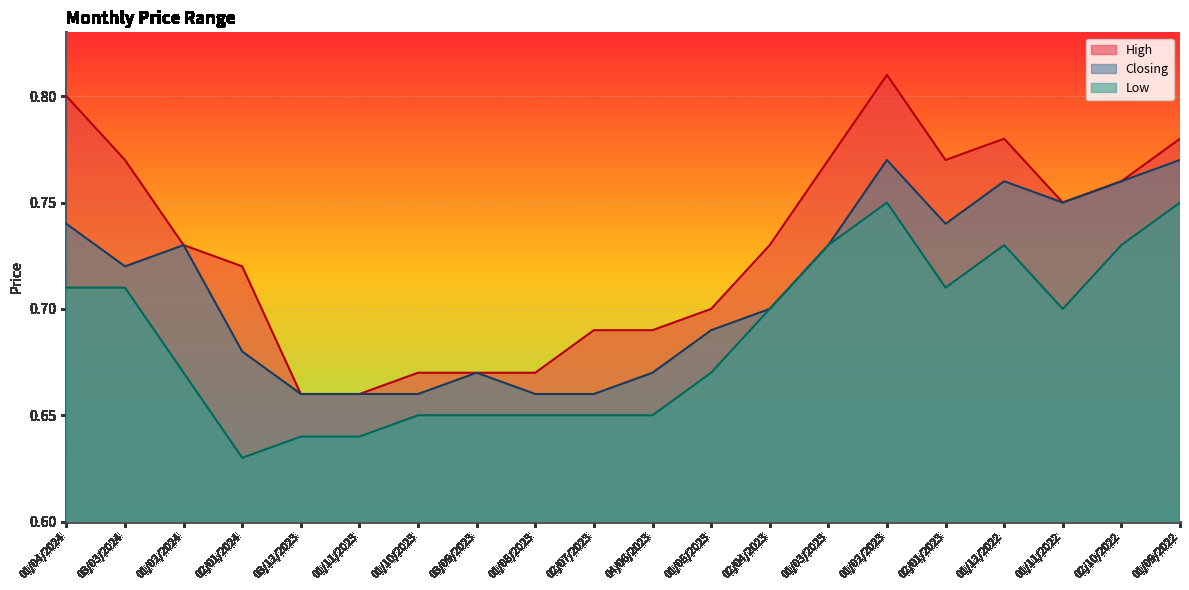

How many Low values are between 0 and 1?

20